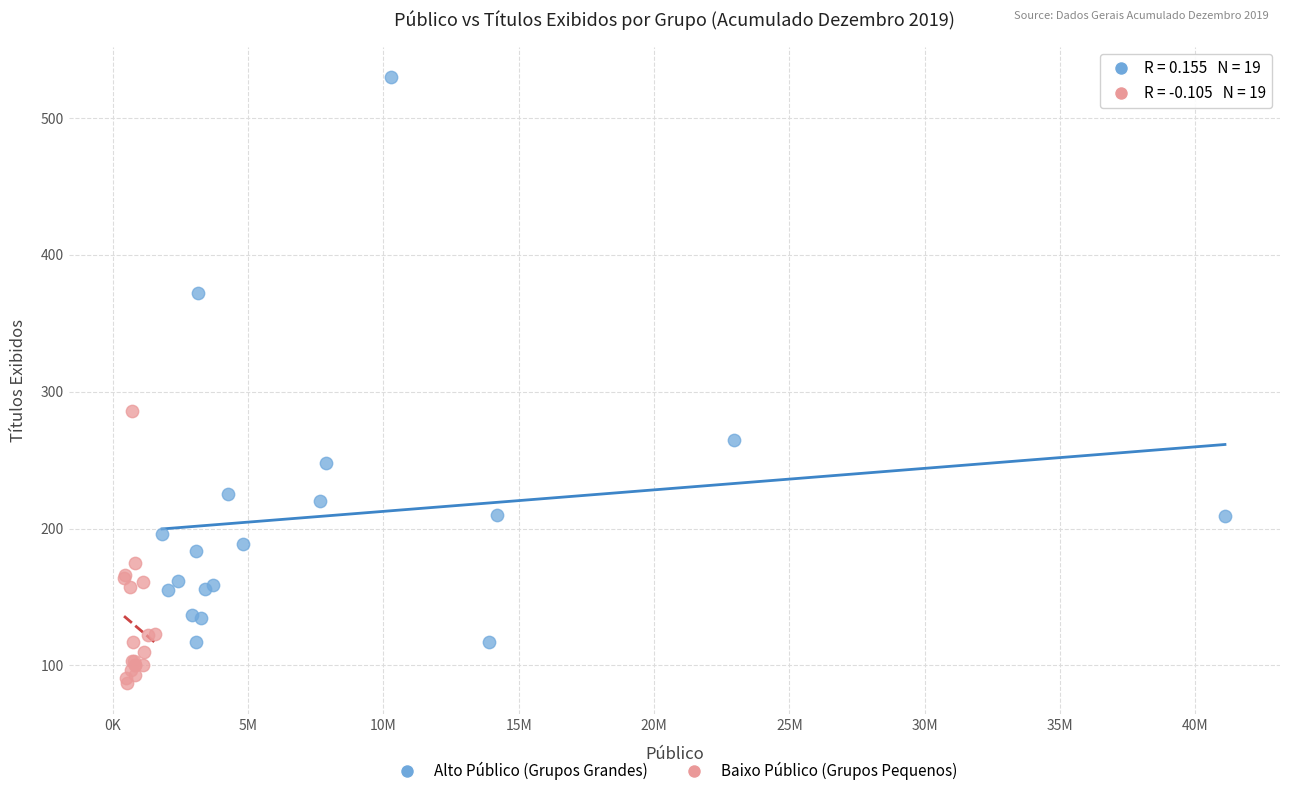

Which series has the largest Y range (max minus min)?

Alto Público (Grupos Grandes)